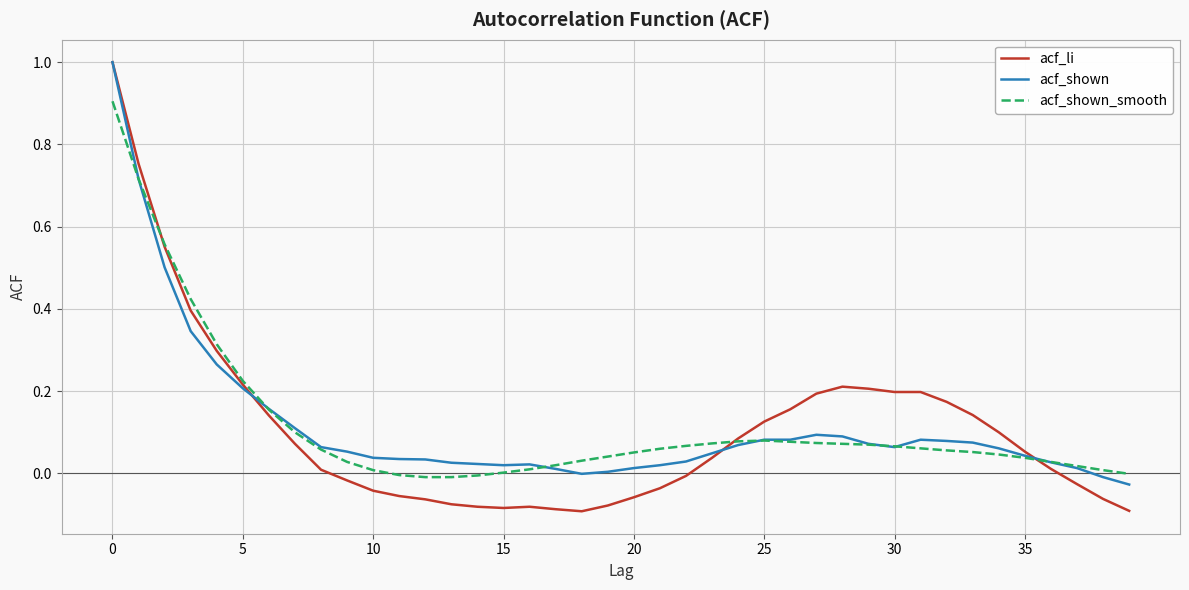

Which series has the widest spread of values?

acf_li